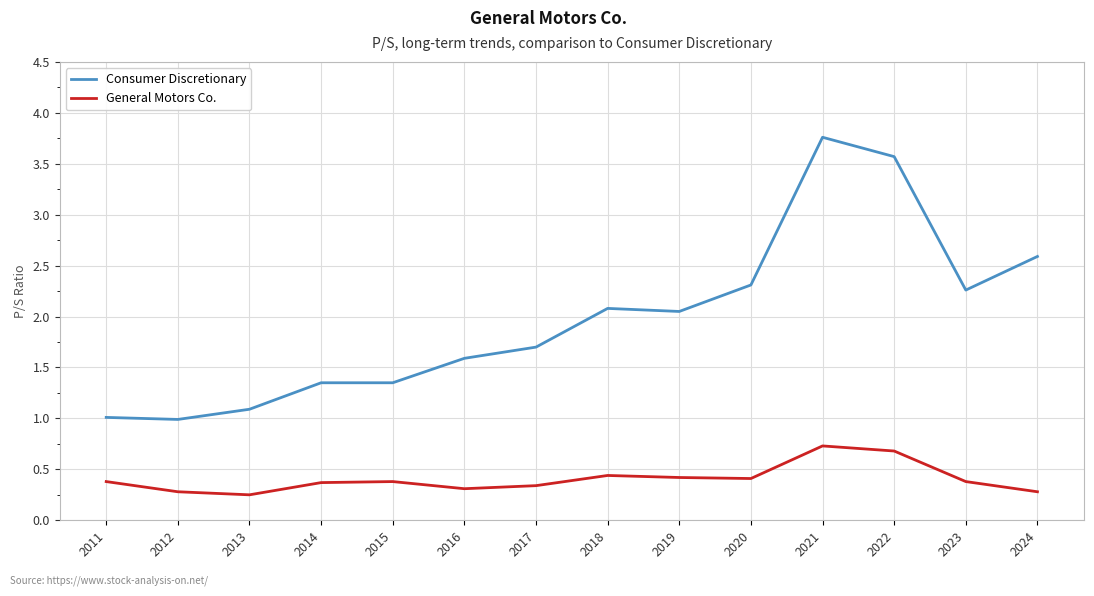

Rank the series by their maximum value, from highest to lowest.

Consumer Discretionary, General Motors Co.